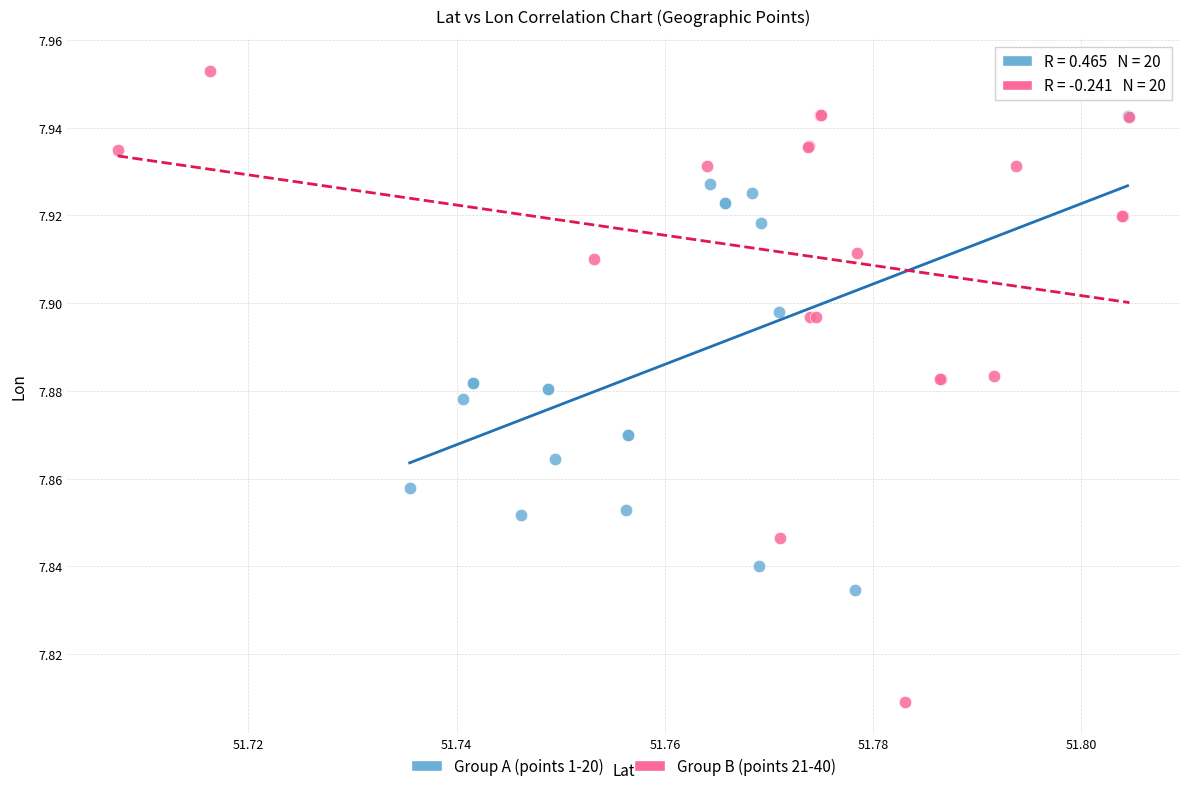

Which series has the largest Y range (max minus min)?

Group B (points 21-40)